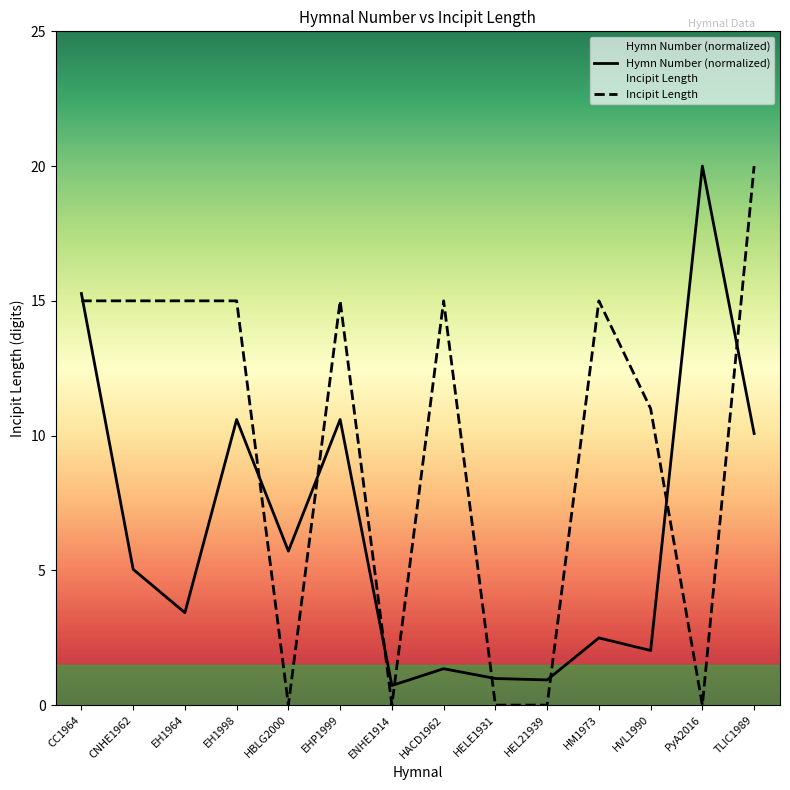

What is the change in value from HBLG2000 to ENHE1914?

-5.0